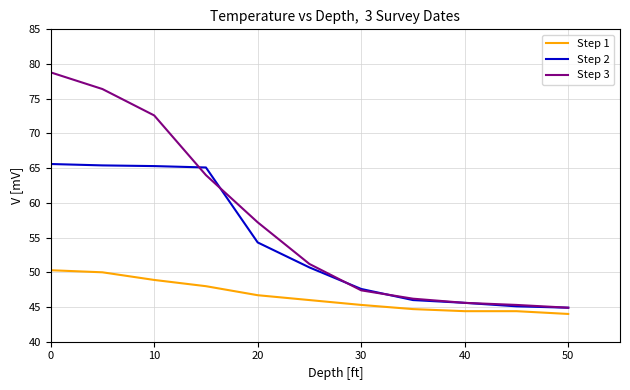

Which series has the largest range (max minus min)?

Step 3